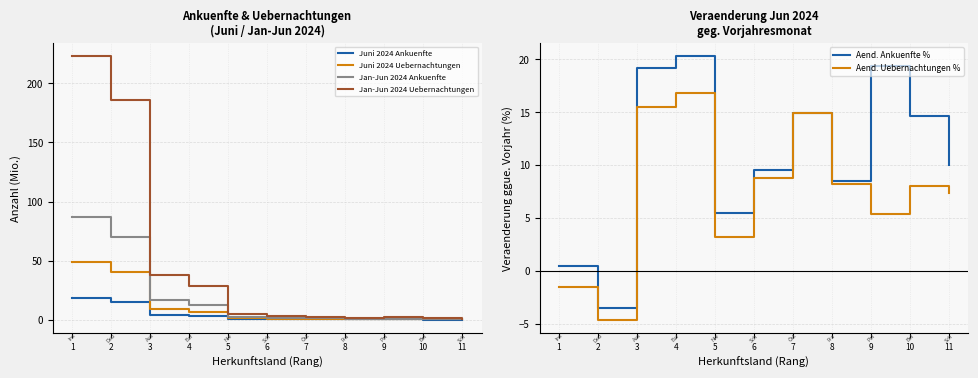

True or false: Aend. Uebernachtungen % has more than 0 points higher than both neighbors.

True